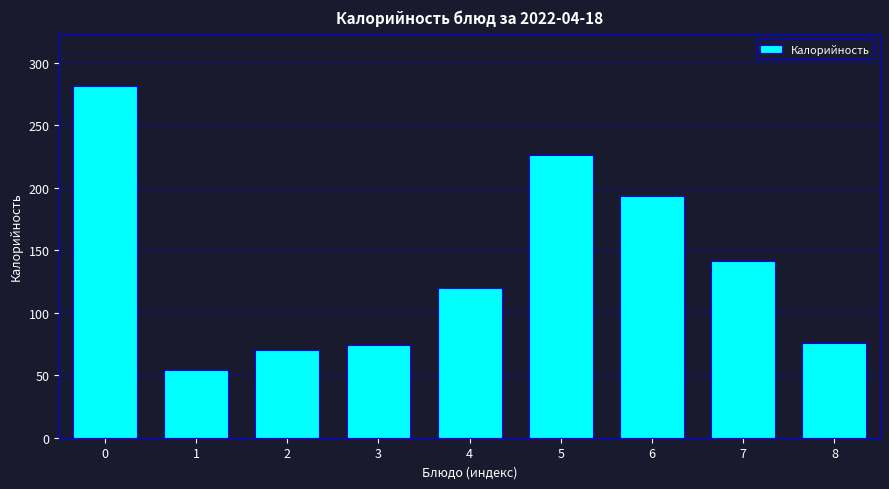

Reading right to left, extract all data points from this chart.

8=76	7=141	6=193	5=226	4=120	3=74	2=70	1=54	0=281